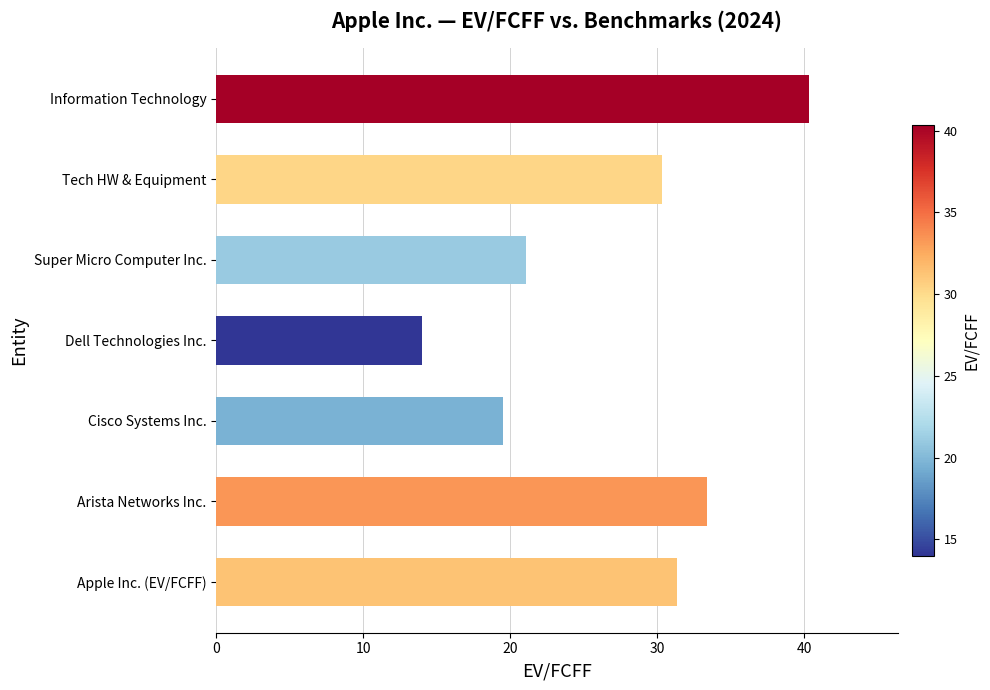

Reading bottom to top, extract all data points from this chart.

31.4	33.4	19.6	14.0	21.1	30.3	40.3